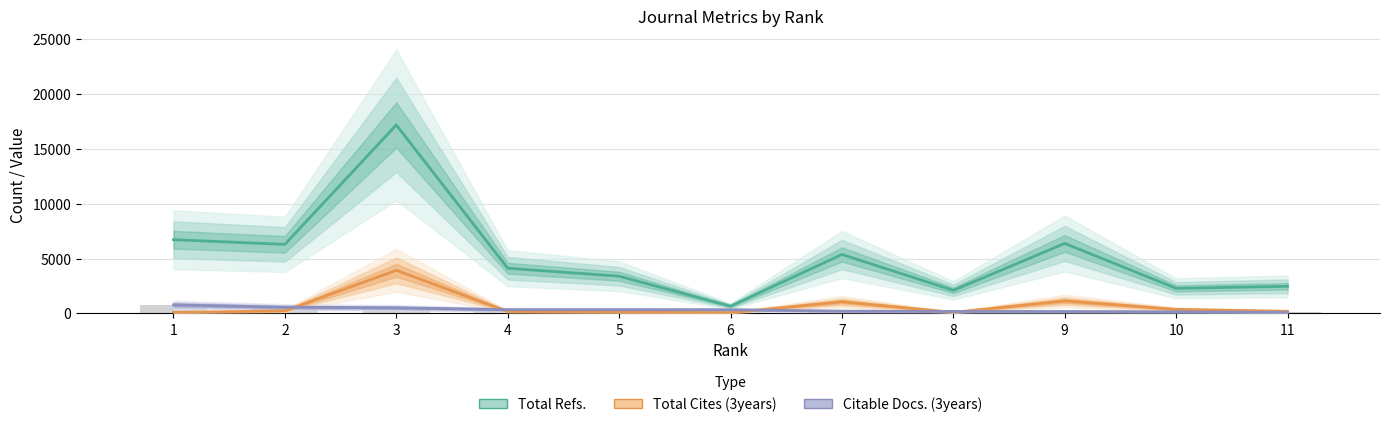

Which series has the widest spread of values?

Total Refs.